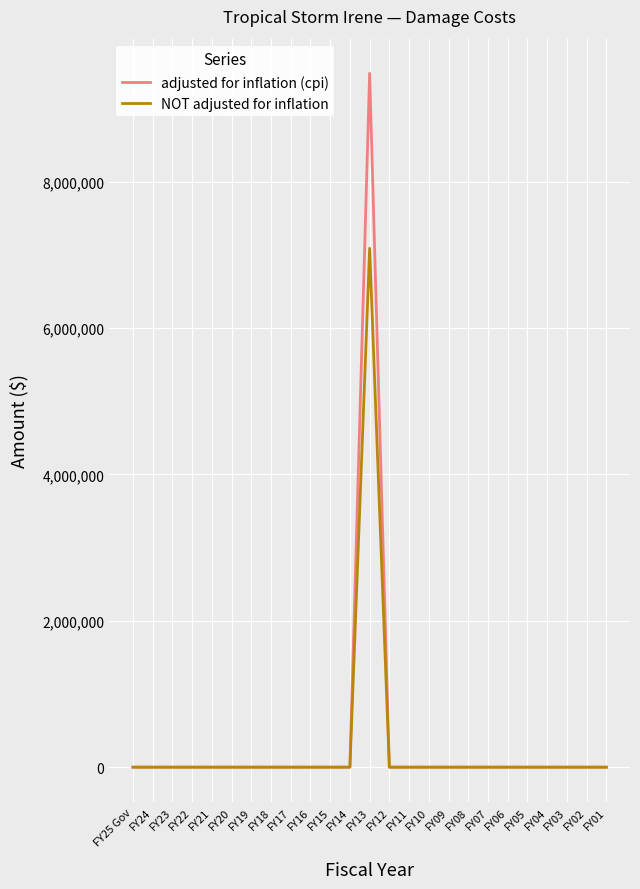

What is the average value of the adjusted for inflation (cpi) series?

379121